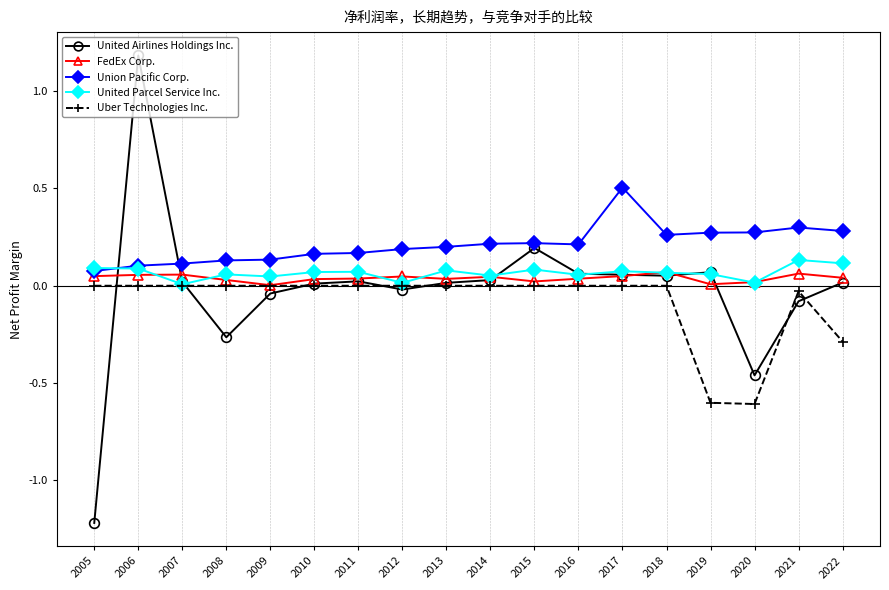

What is the sum of the Union Pacific Corp. values at 2016 and 2014?

0.4